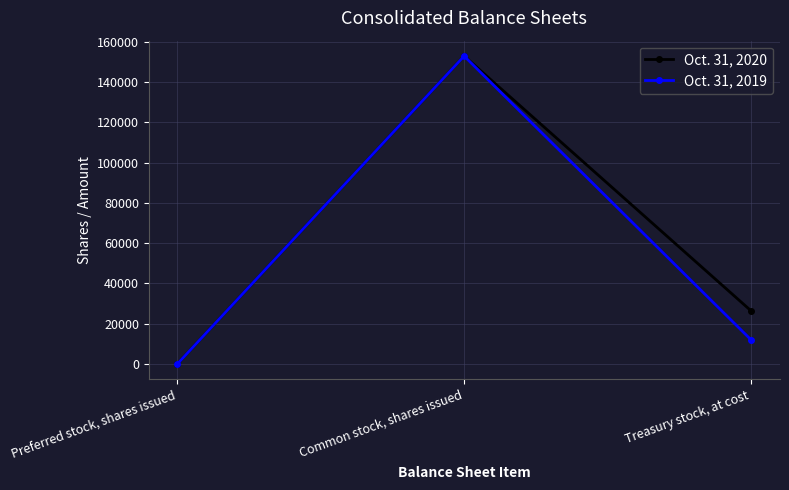

List the series in order of their overall mean, highest first.

Oct. 31, 2020, Oct. 31, 2019